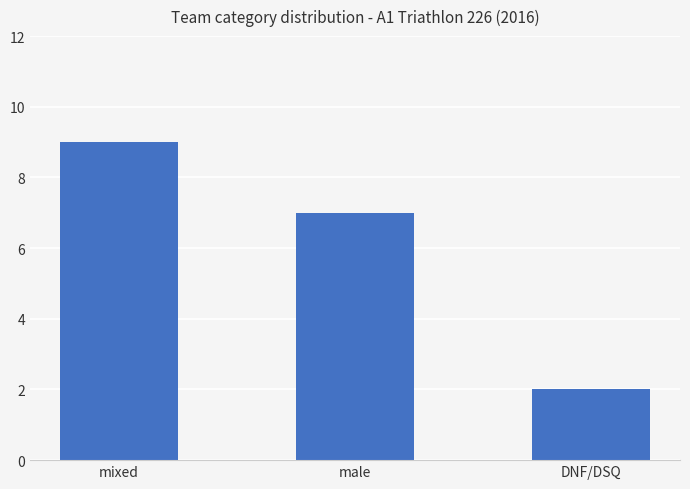

The chart shows a value of 7 at male. True or false?

True